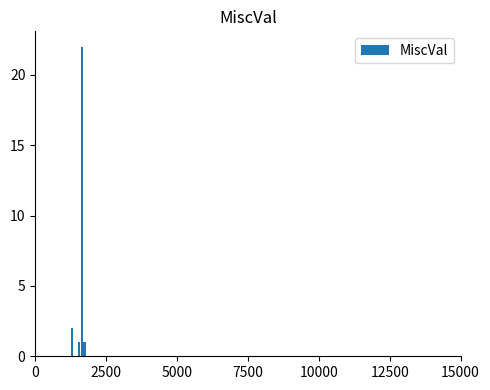

What is the greatest value displayed?

22